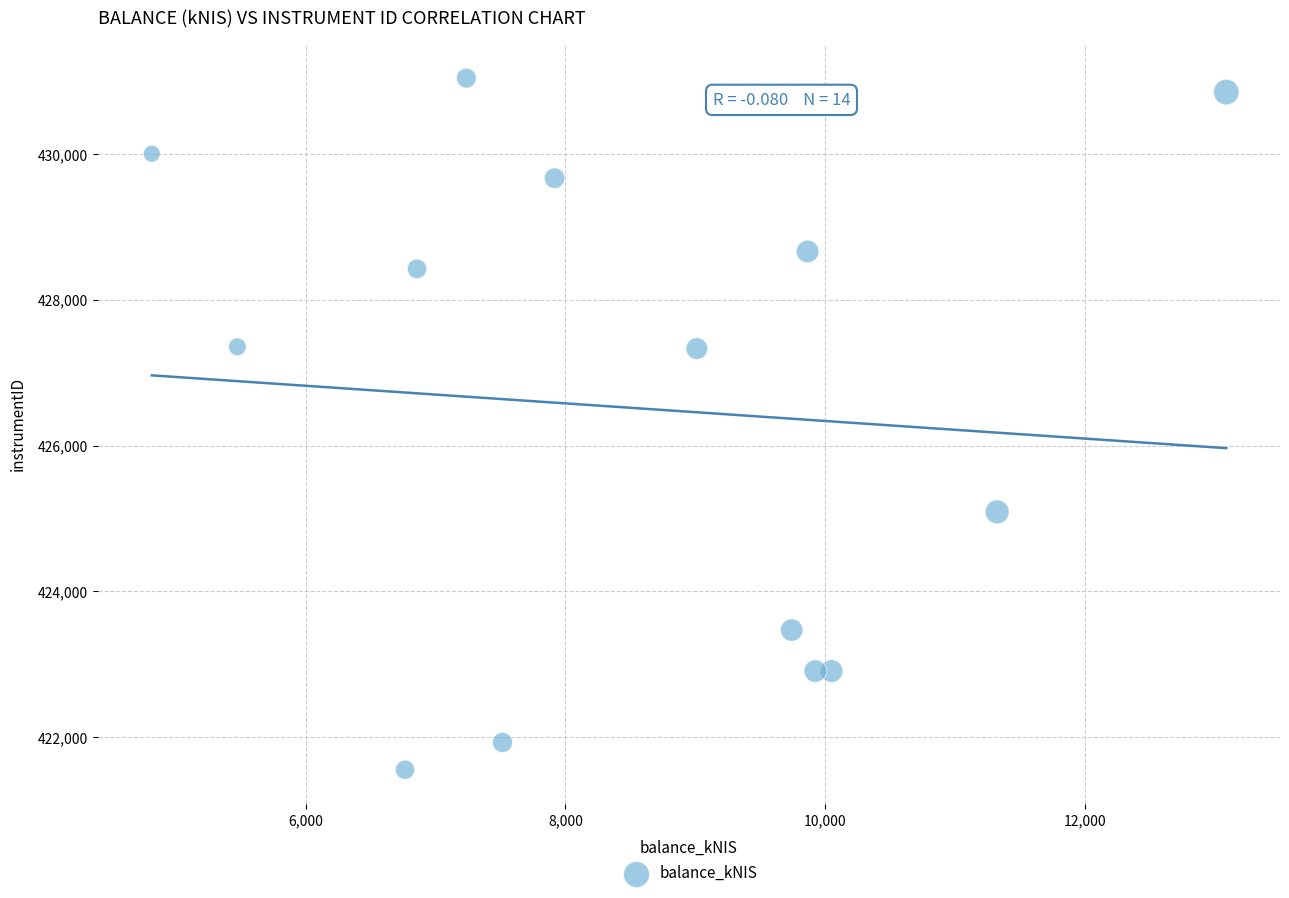

What is the range of Y values (max minus min)?

9493.3